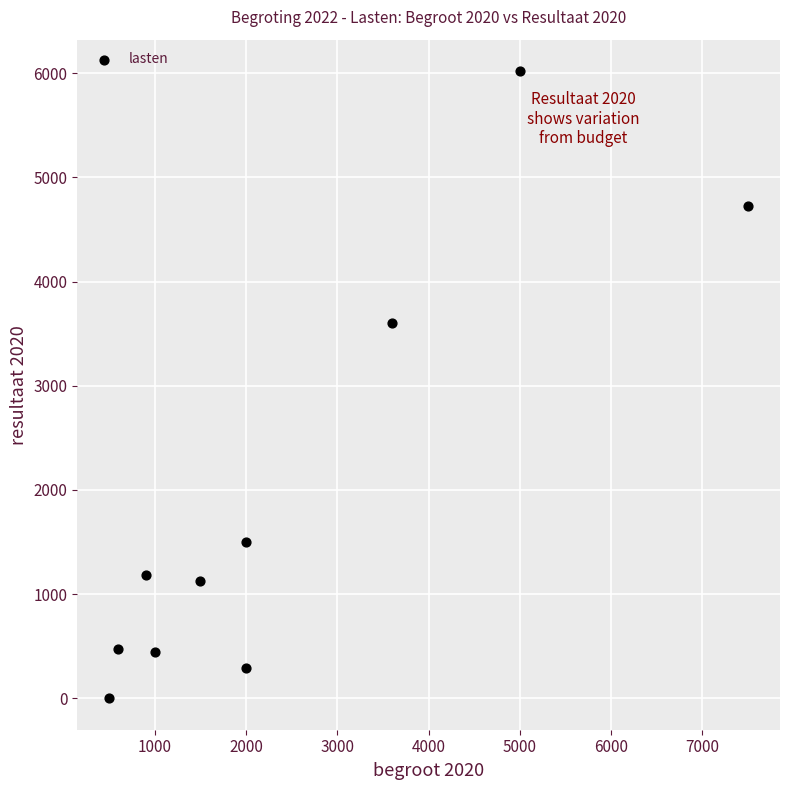

What is the range of X values (max minus min)?

7000.0